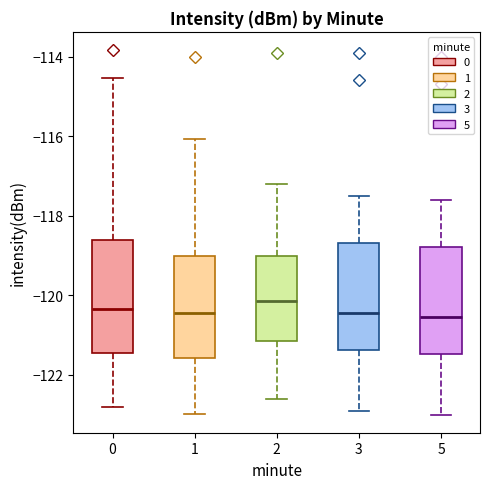

Where does the median line of the box at x = 2 sit on the y-axis? The values are not printed on the chart, so give them approximately, as read against the axis.

-120.2